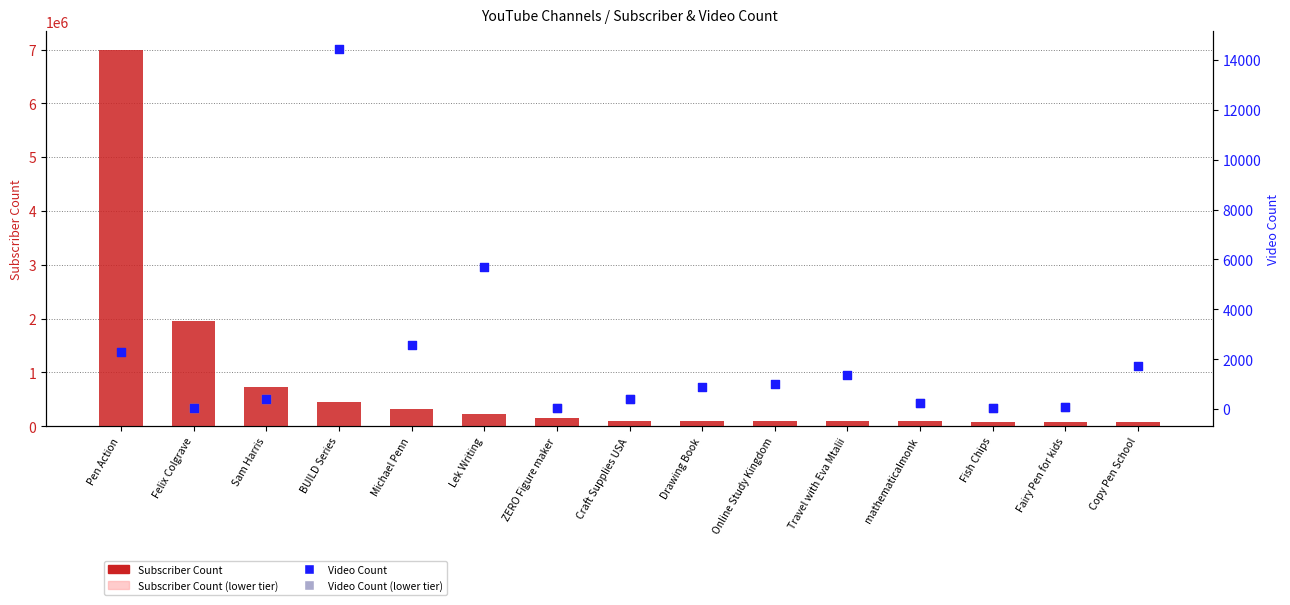

Which series has the widest spread of Y values?

Subscriber Count